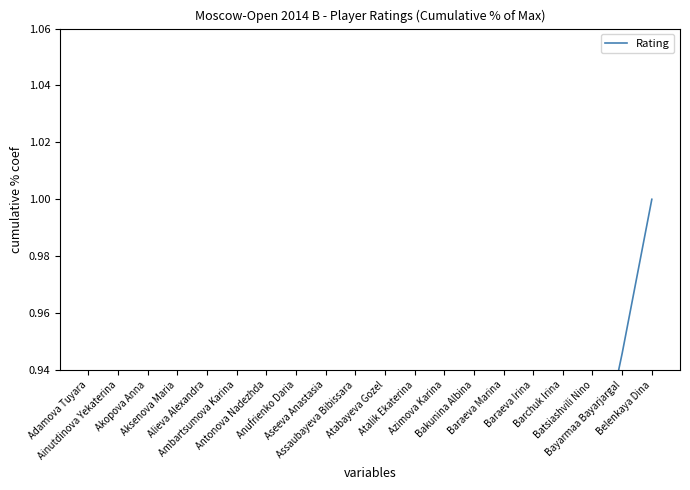

What is the label of the 3rd point from the left?

Akopova Anna